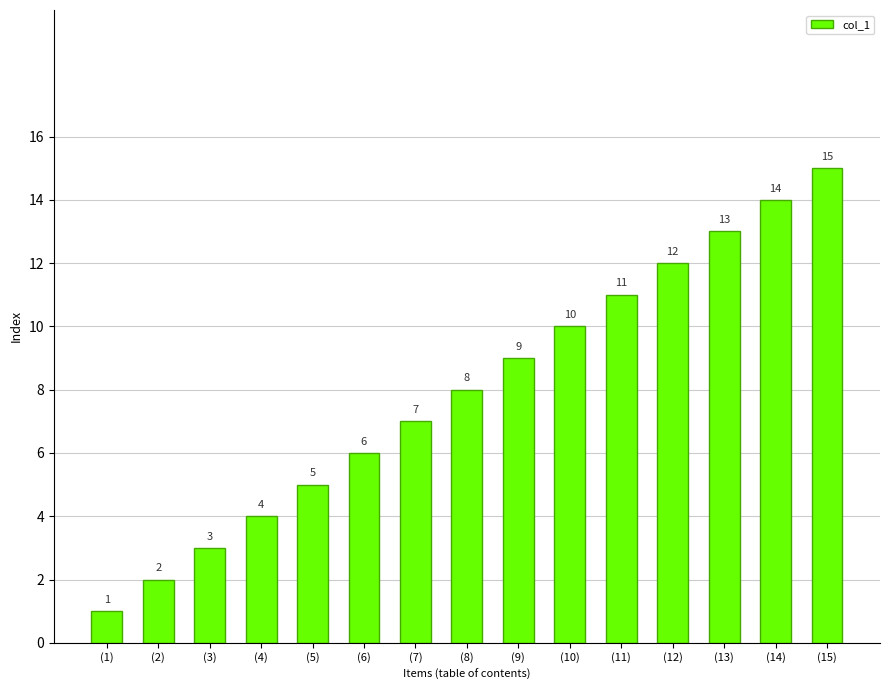

The value at (5) is 5. True or false?

True